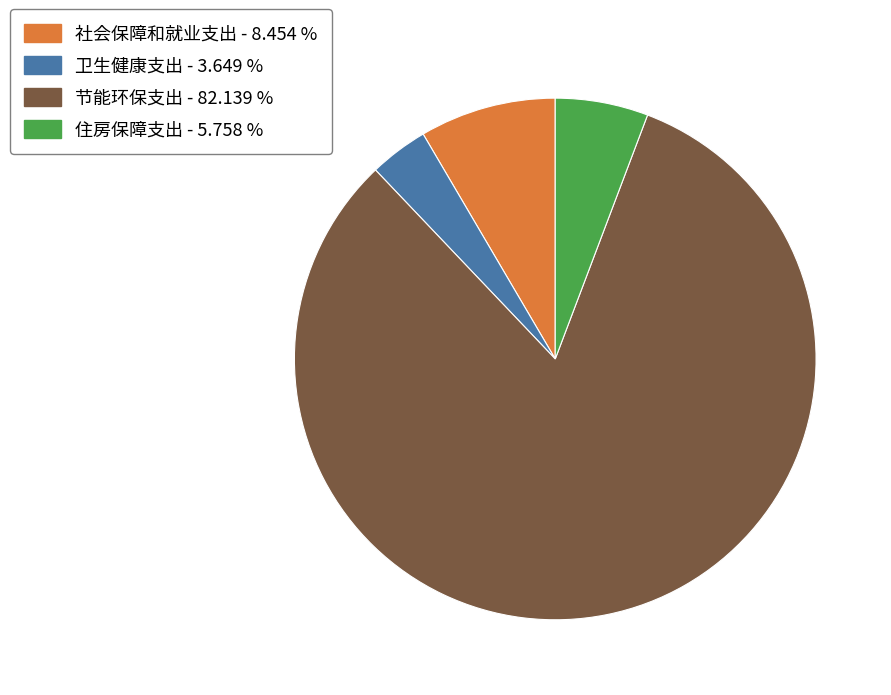

Which category accounts for the majority?

节能环保支出